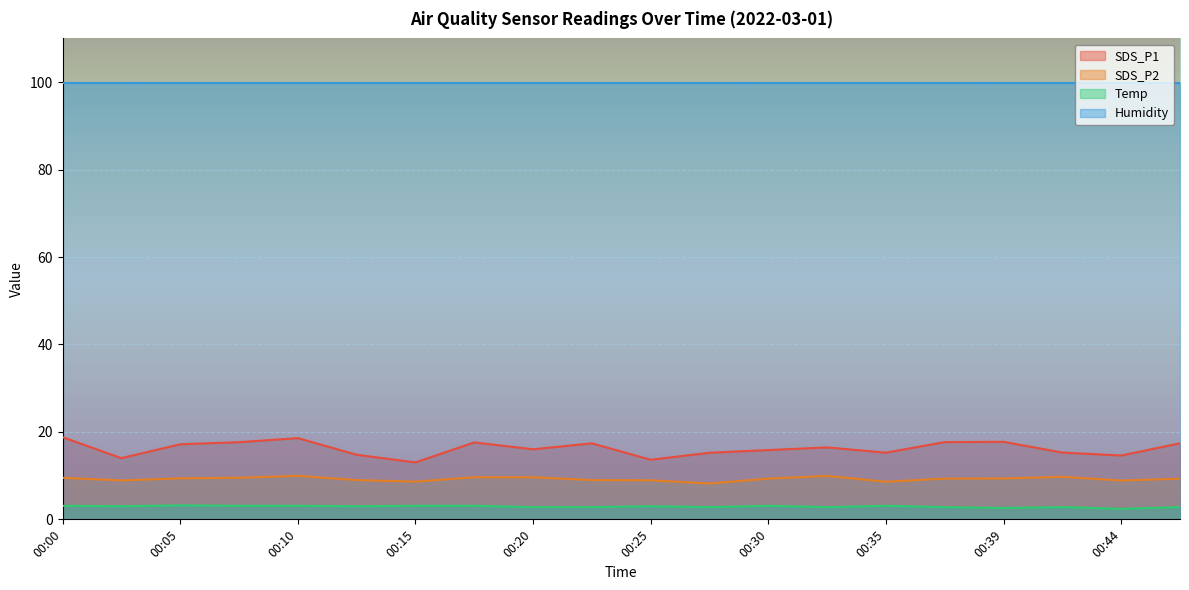

Rank the series by their maximum value, from highest to lowest.

Humidity, SDS_P1, SDS_P2, Temp